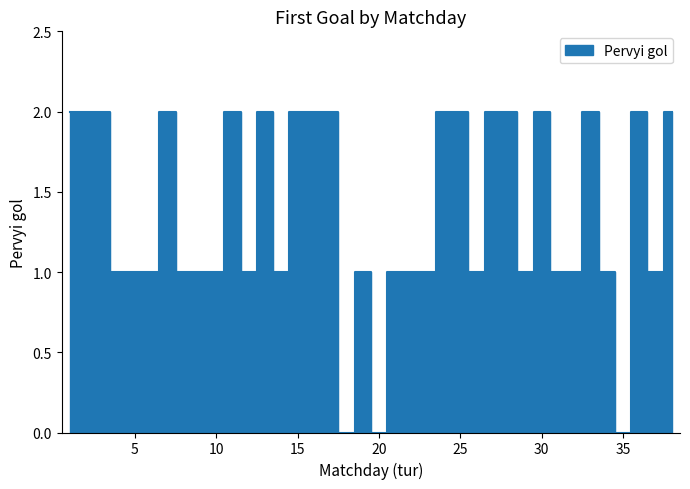

Between 1 and 35, which is larger?

1